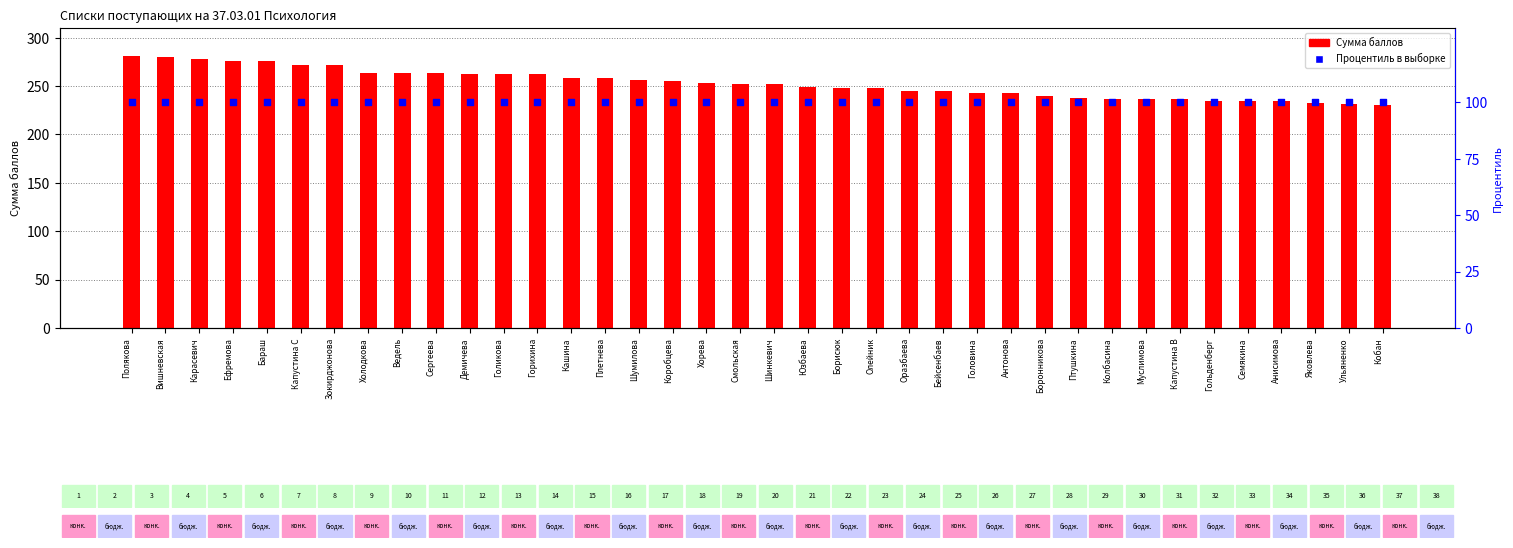

Which series contains the lowest Y value?

Процентиль в выборке